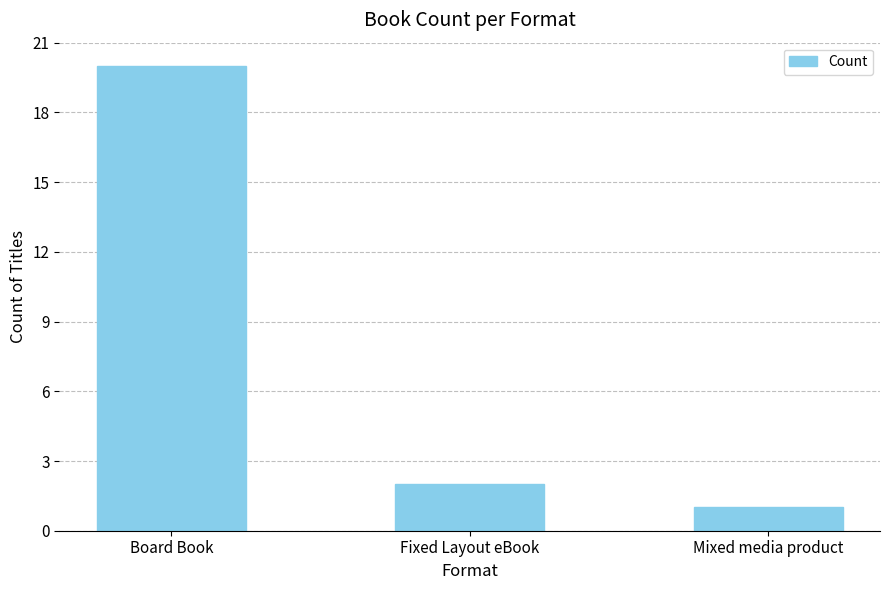

What is the sum of the values at Board Book and Fixed Layout eBook?

22